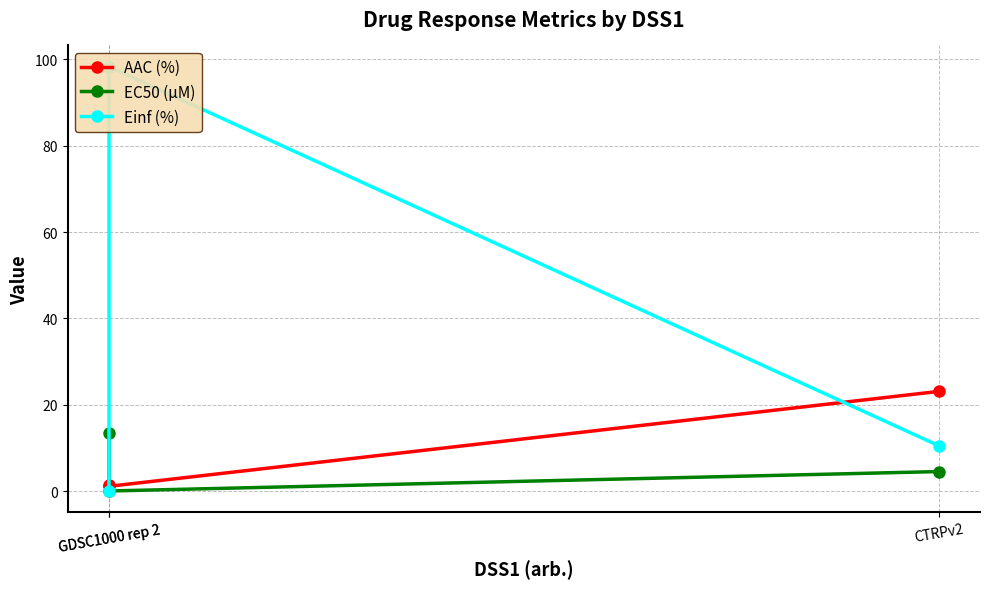

True or false: AAC (%) has a value of 23.1 at CTRPv2.

True